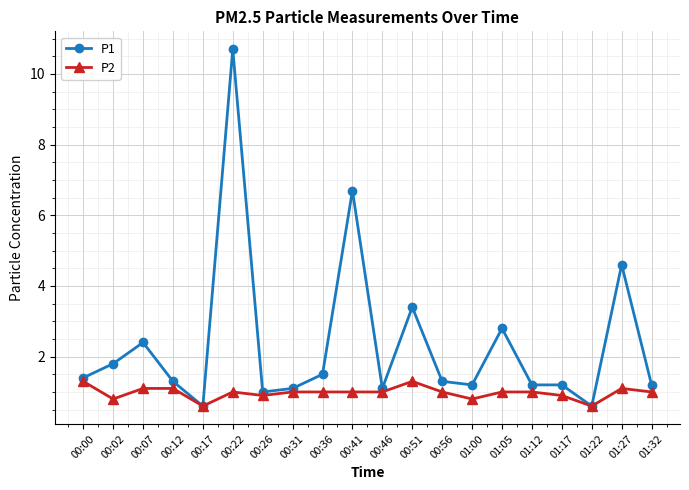

What is the total value across all series at 00:02?

2.6